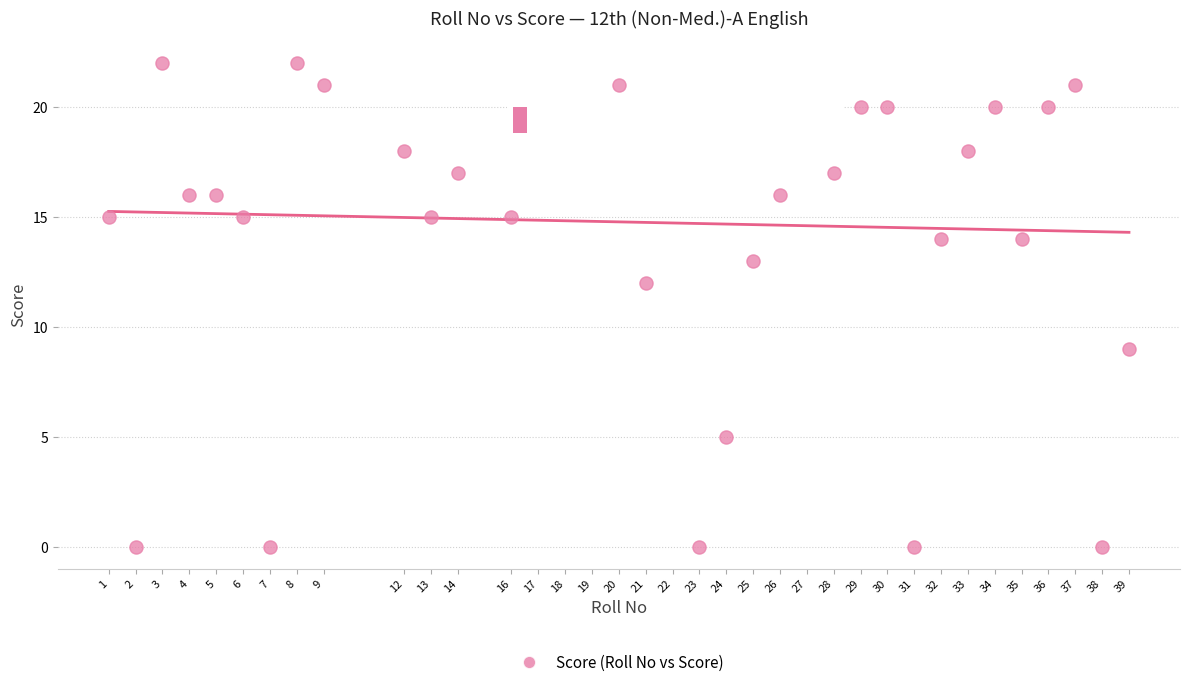

What Y value in the scatter plot is closest to 11?

12